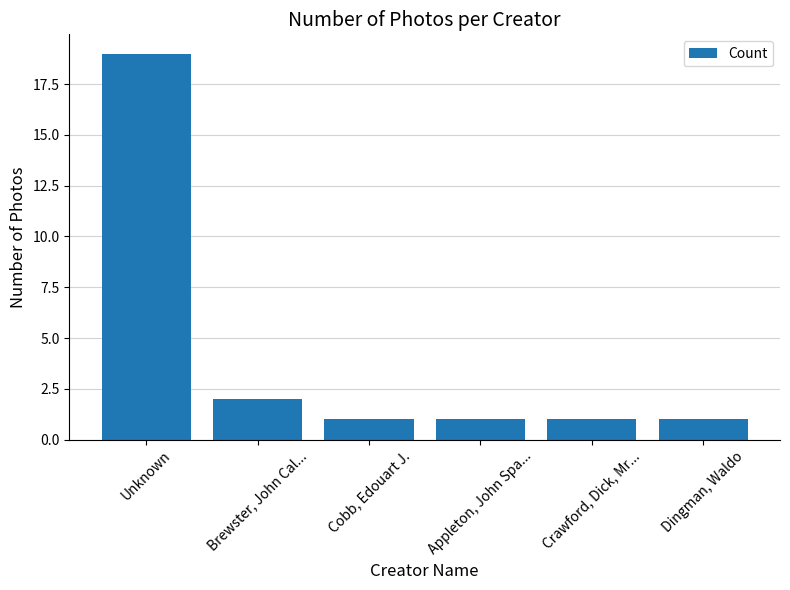

How many distinct data groups are displayed?

1